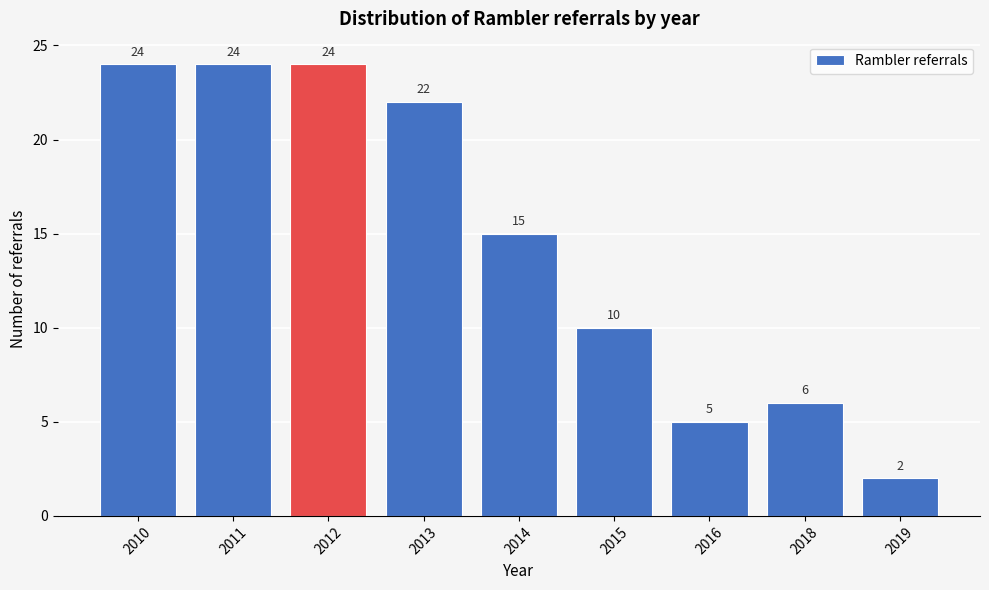

Reading left to right, what are all the values shown in this chart?

24	24	24	22	15	10	5	6	2